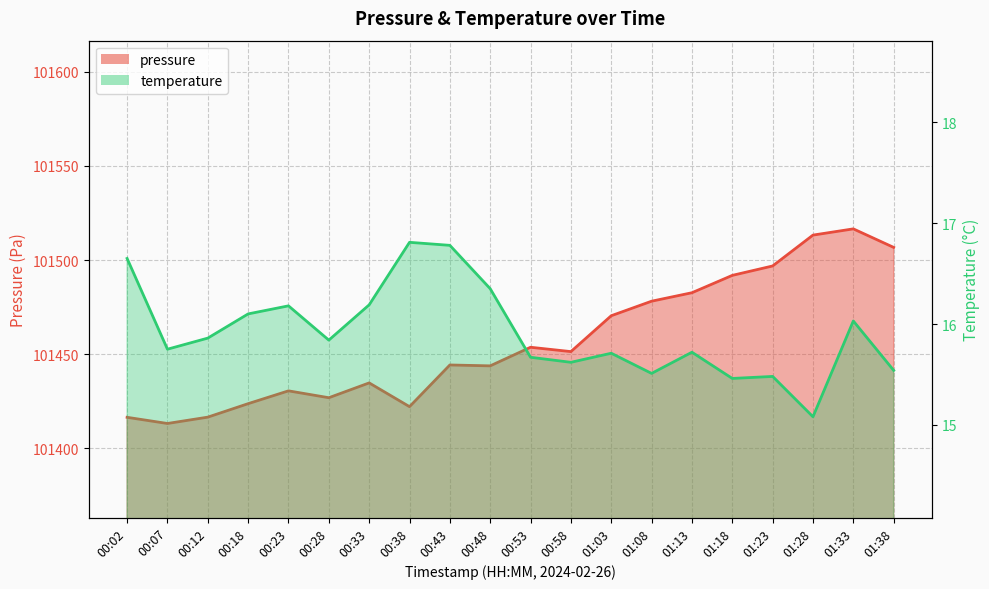

How many interior local valleys does the pressure series have?

5